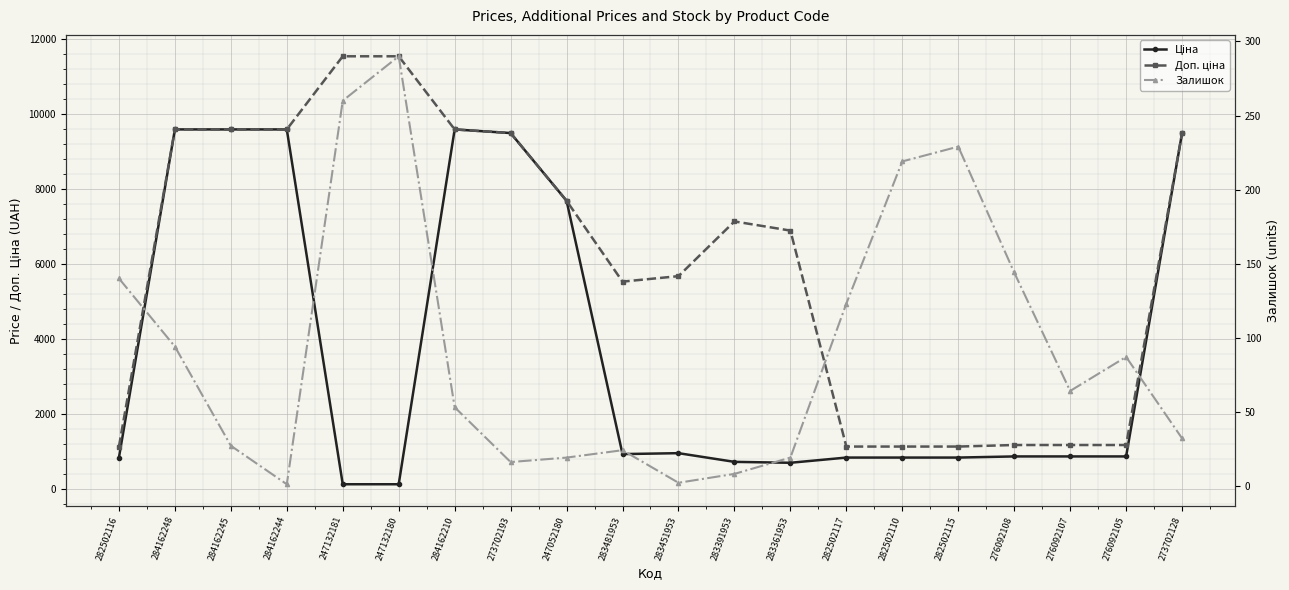

At how many categories does at least one series exceed 7167?

9